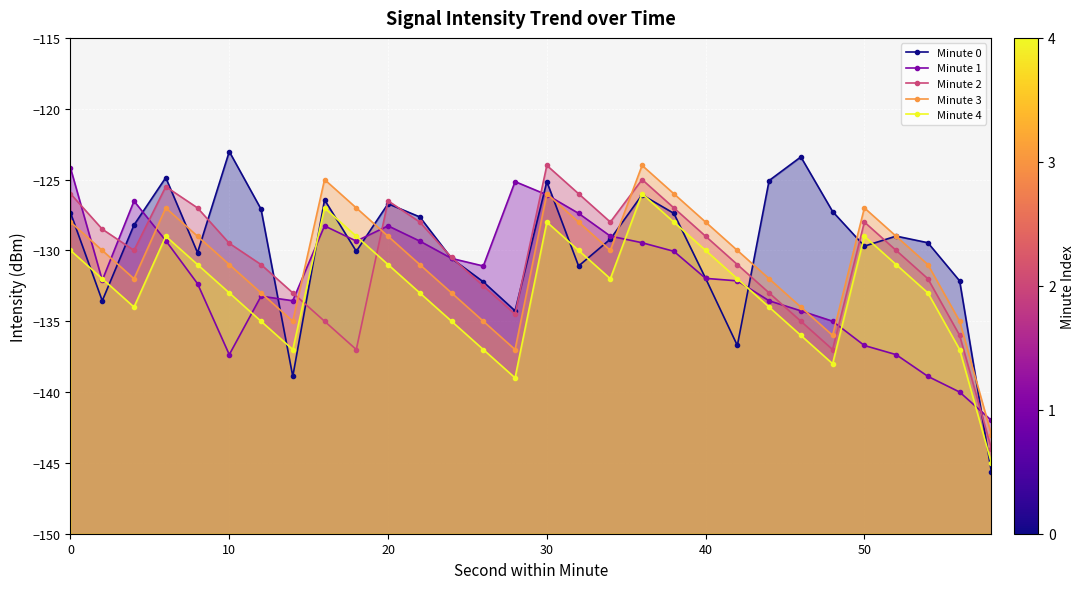

What is the total value across all series at 21?

-661.9